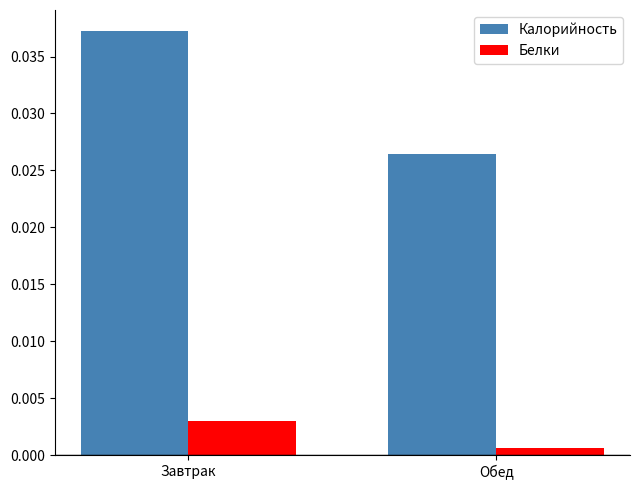

At which label does Калорийность reach its peak?

Завтрак